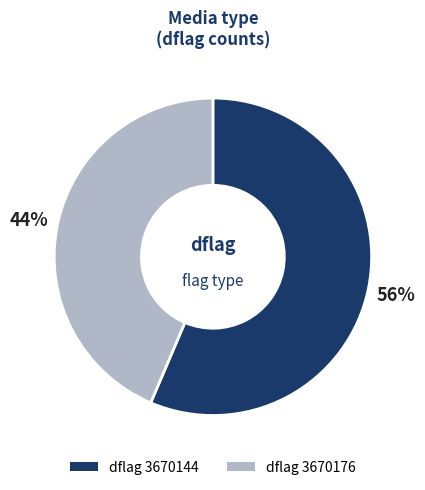

Does any single category account for the majority?

Yes